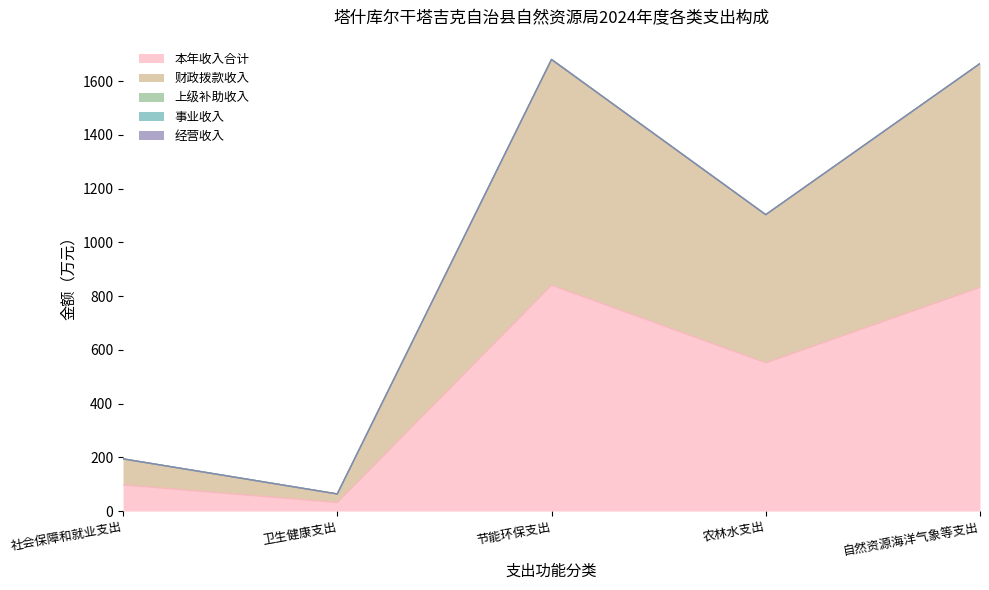

What are all the series names shown in the legend?

本年收入合计, 财政拨款收入, 上级补助收入, 事业收入, 经营收入